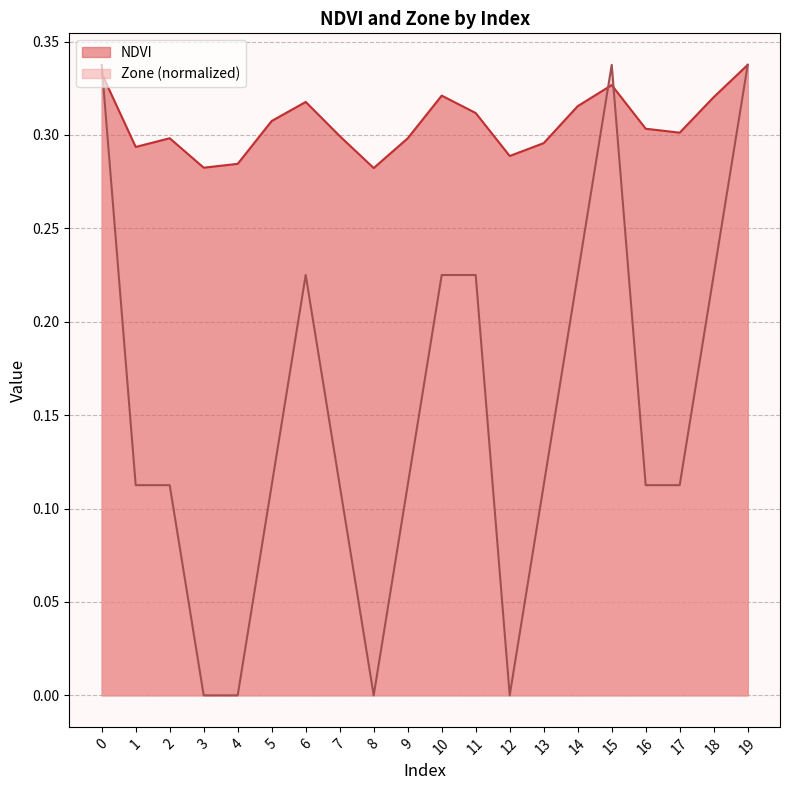

How many lines are shown in the chart?

2